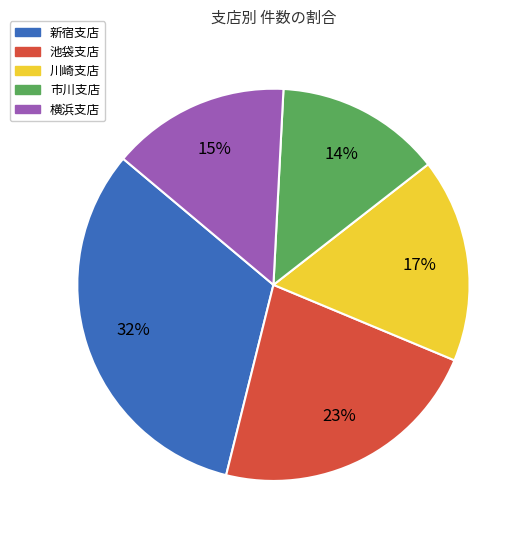

Combined, do 池袋支店 and 横浜支店 account for over 50%?

No